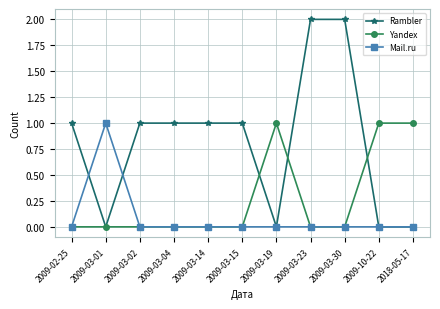

What is the greatest value displayed?

2